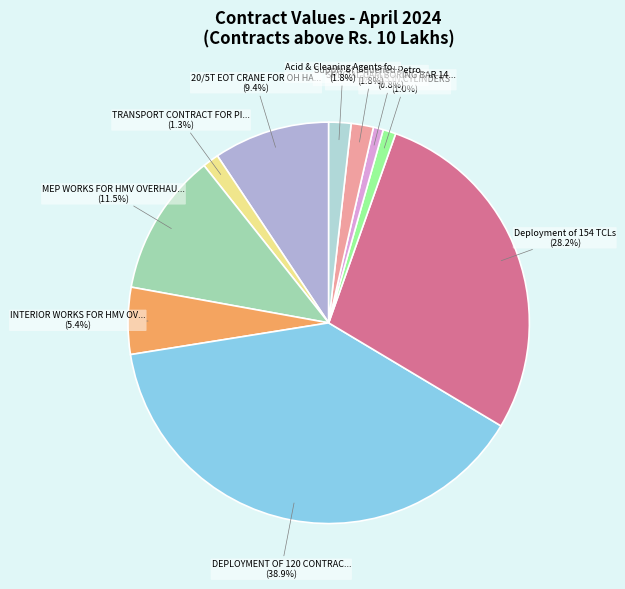

Count the number of slices in the pie.

10